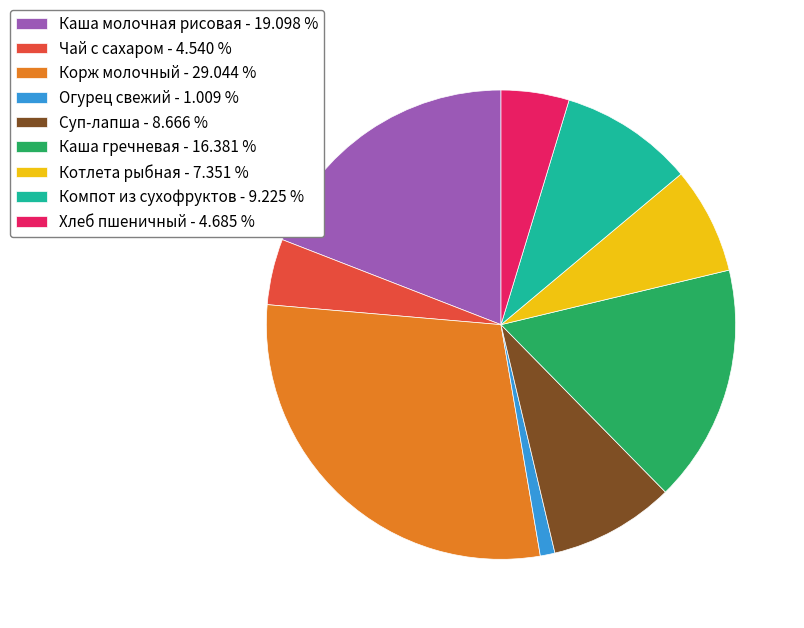

Do Котлета рыбная and Хлеб пшеничный together represent more than half of the pie?

No